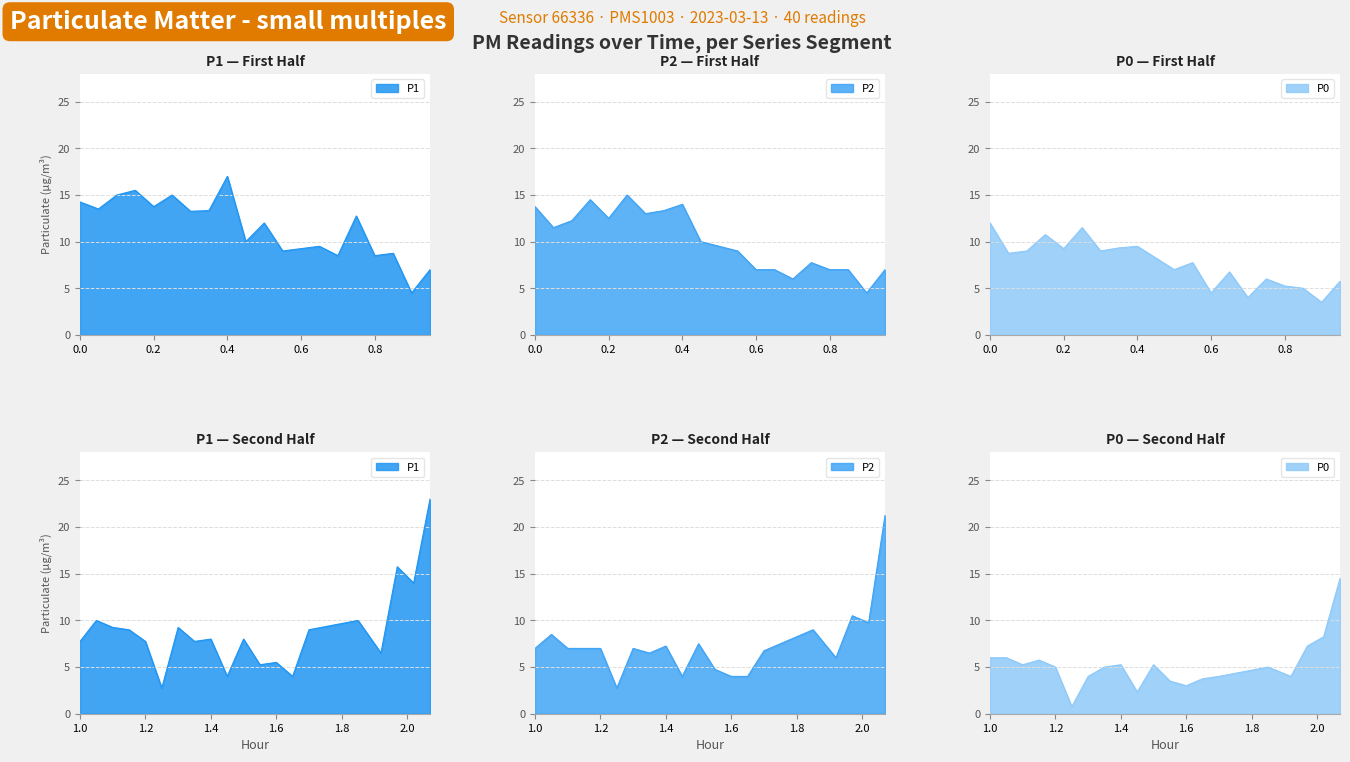

What is the sum of all P0 values?

256.7